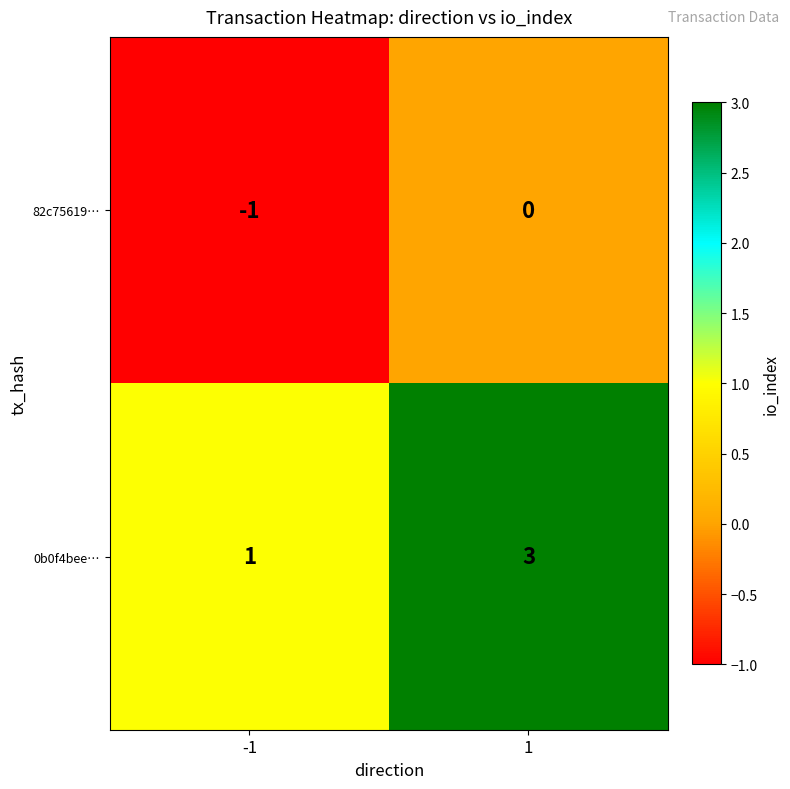

Which series has the largest total across all categories?

0b0f4bee…